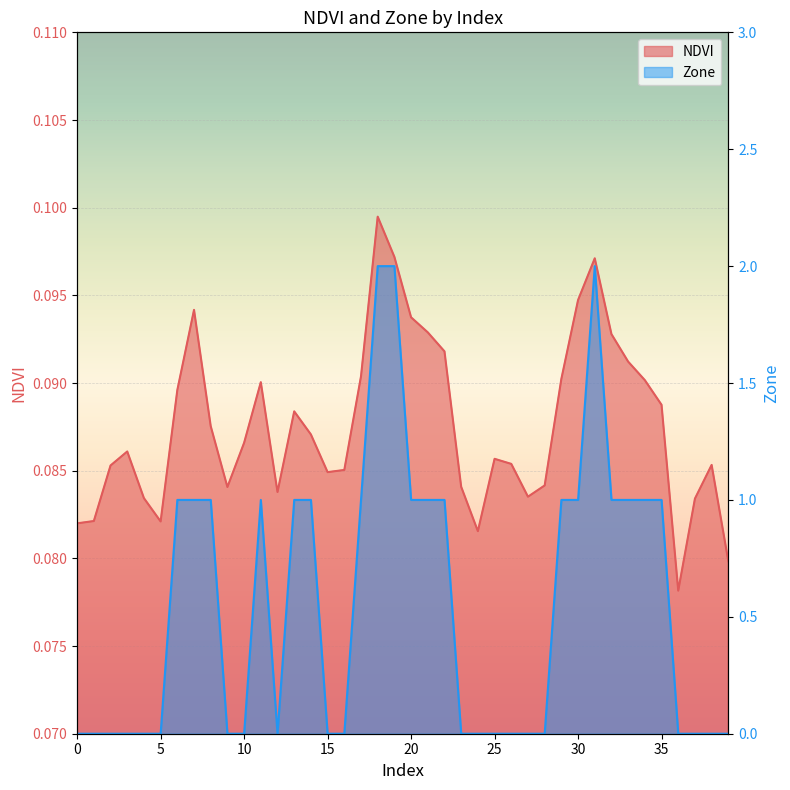

Is the value of Zone at 8 greater than the value of NDVI at 1?

Yes